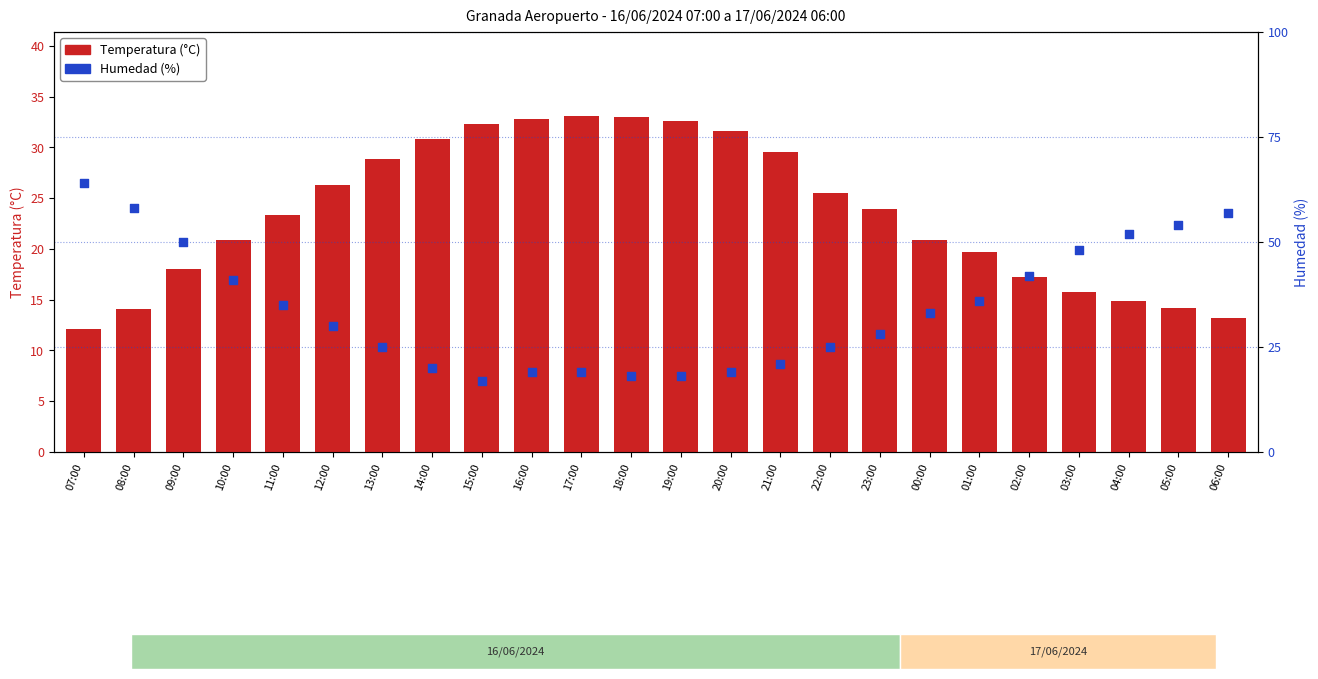

Which series has the largest total across all categories?

Humedad (%)